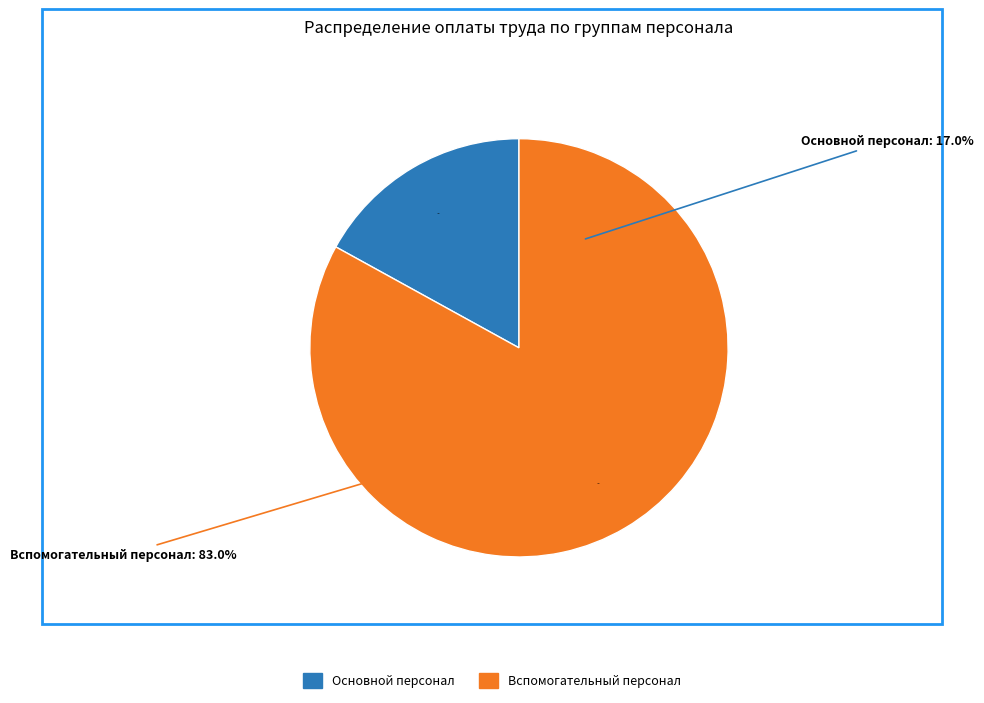

Is it true that Основной персонал is 17% of the pie?

True